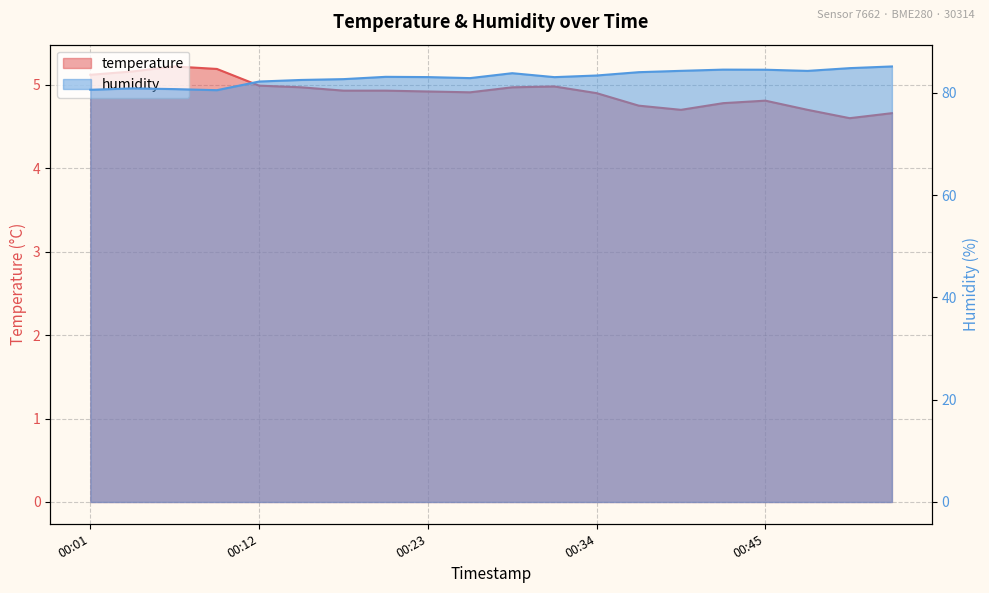

What is the greatest value displayed?

85.2